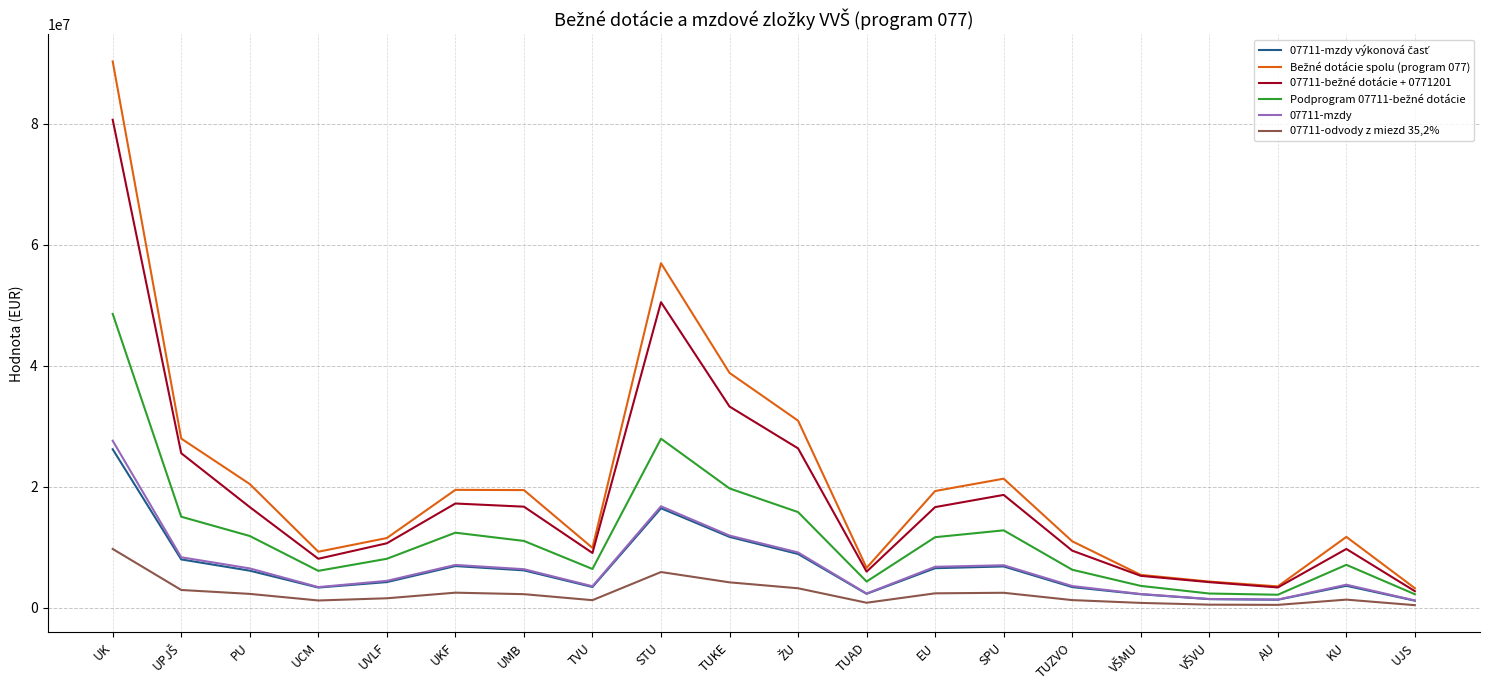

At which category is the sum across all series the highest?

UK